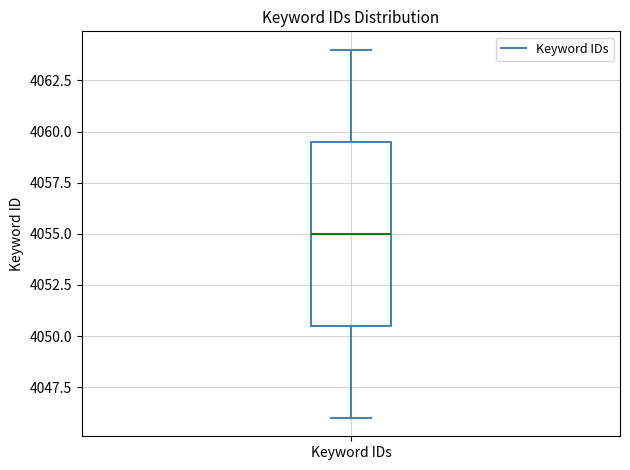

Transcribe this box plot: give where the median line is, the range the box spans, and where the two whiskers end, as read against the y-axis. The values are not printed on the chart, so give them approximately, as read against the axis.

median 4055.0, box 4050.5 to 4059.5, whiskers 4046.0 to 4064.0